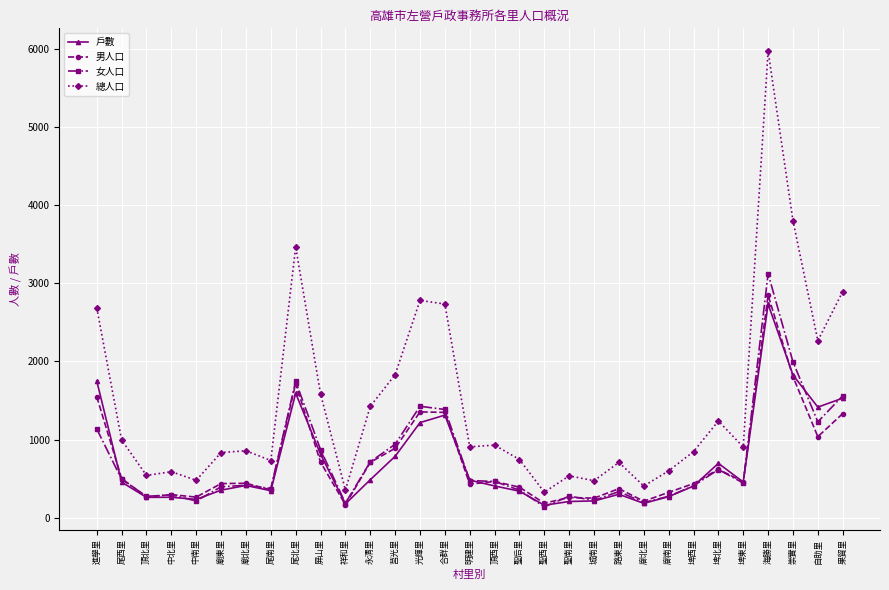

True or false: 總人口 has more than 1 points higher than both neighbors.

True